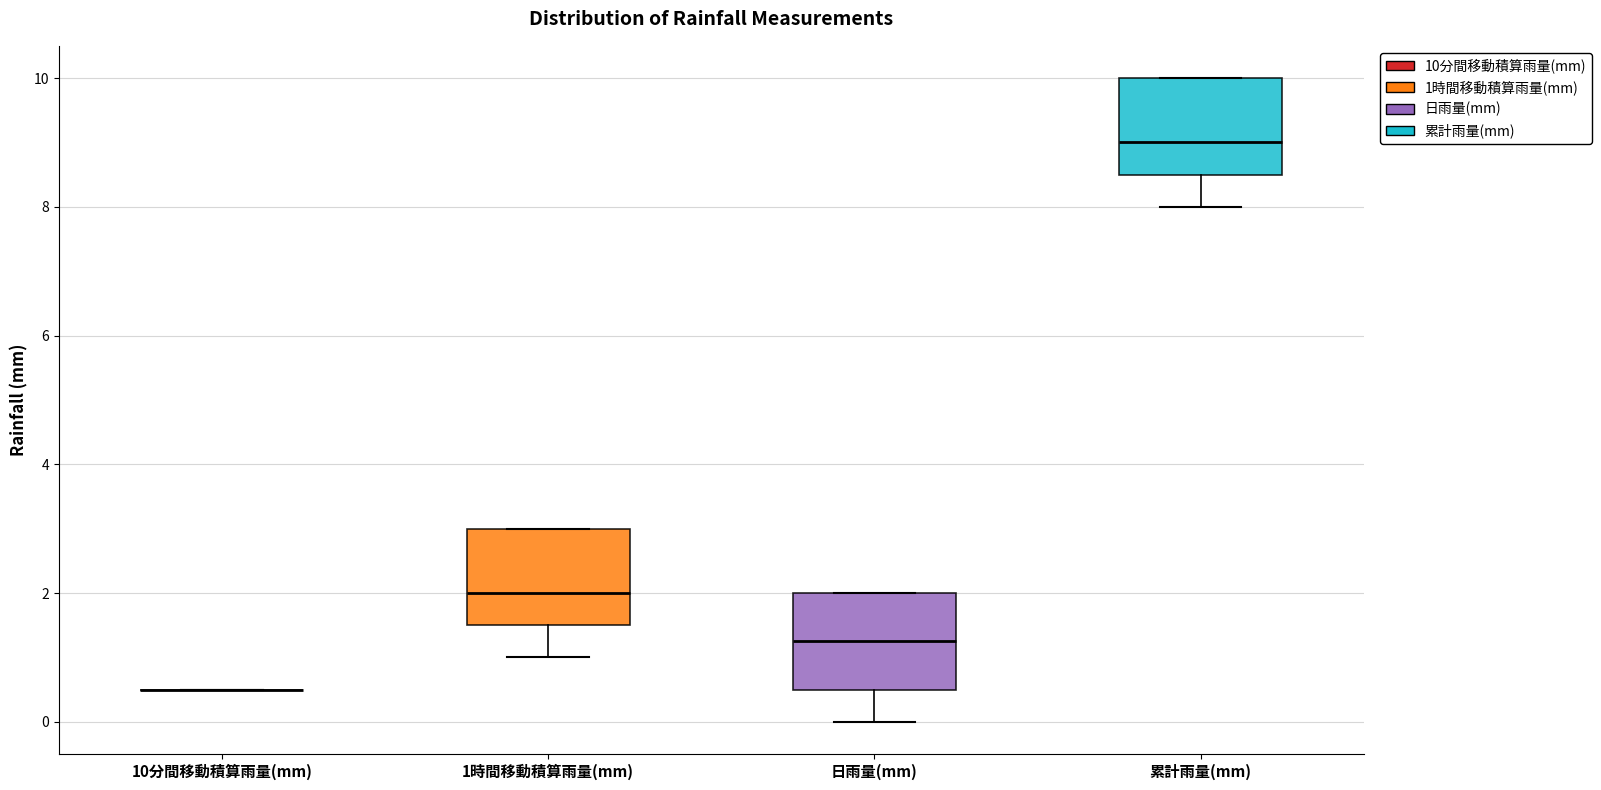

Where does the median line of the box for 累計雨量(mm) sit on the y-axis? The values are not printed on the chart, so give them approximately, as read against the axis.

9.0